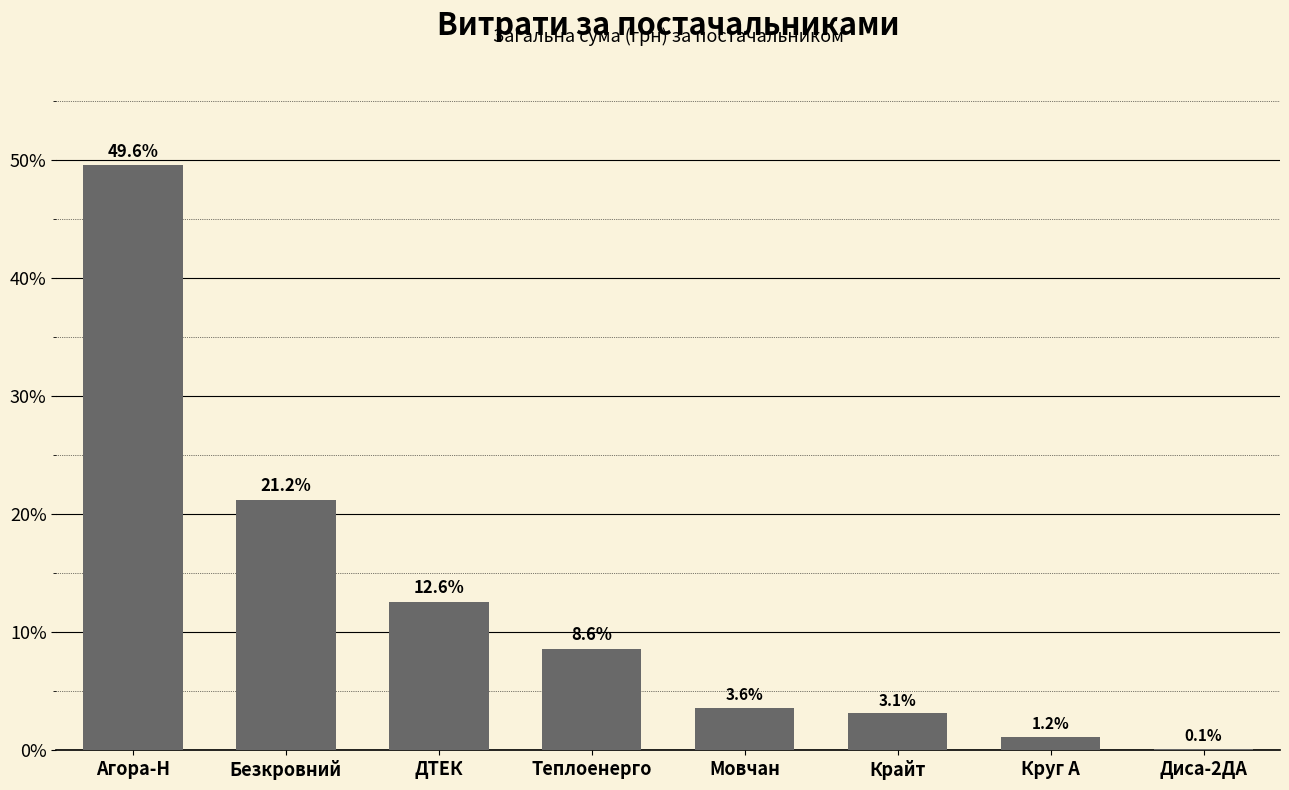

Where does the data first go above 8?

Агора-Н